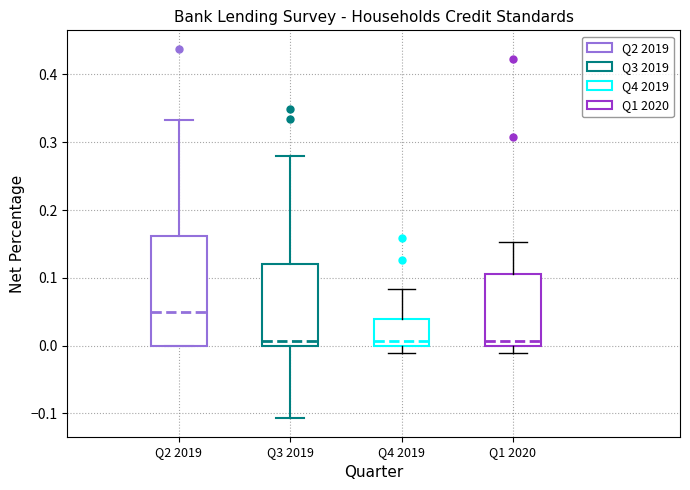

Reading left to right, read every box against the y-axis: the position of its median line, the range the box covers, and the ends of its whiskers. The values are not printed on the chart, so give them approximately, as read against the axis.

Q2 2019: median 0.05, box 0.00 to 0.16, whiskers 0.00 to 0.33
Q3 2019: median 0.01, box 0.00 to 0.12, whiskers -0.11 to 0.28
Q4 2019: median 0.01, box 0.00 to 0.04, whiskers -0.01 to 0.08
Q1 2020: median 0.01, box 0.00 to 0.11, whiskers -0.01 to 0.15